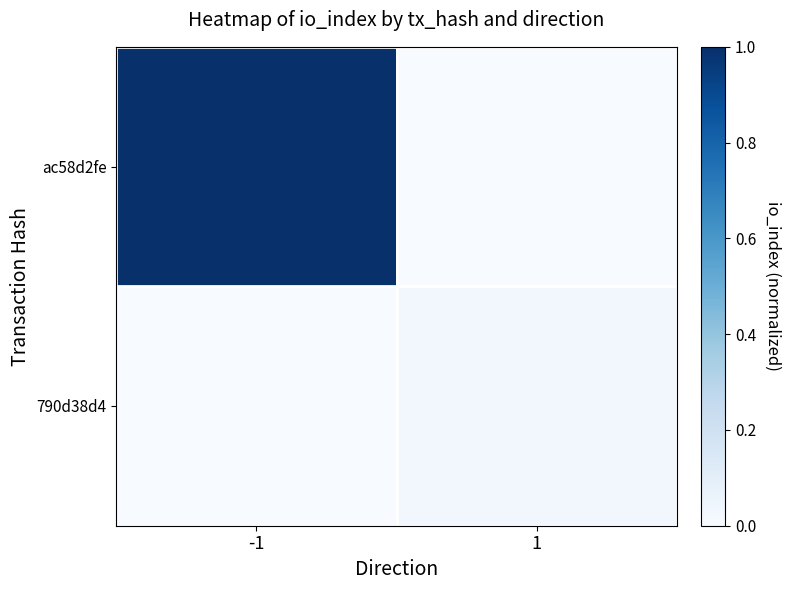

Count the number of data series in this chart.

2